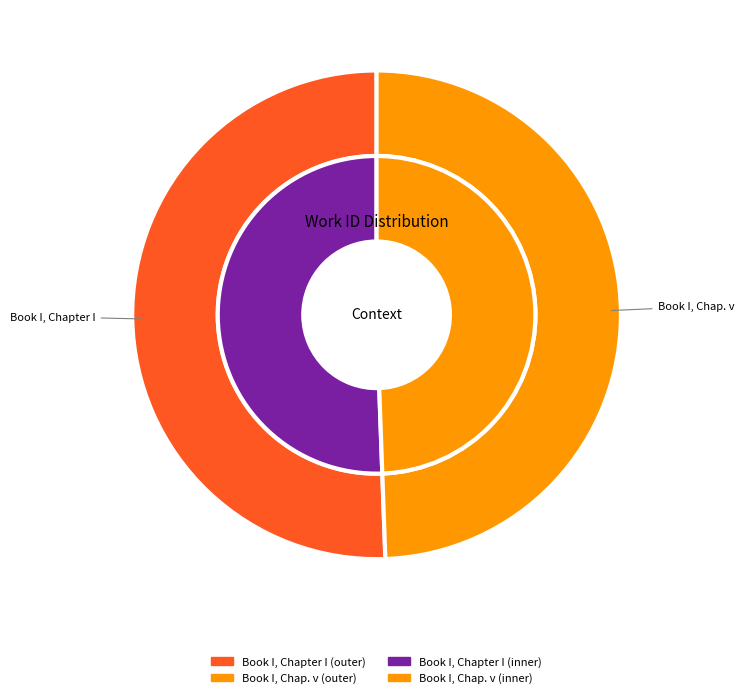

What is the majority slice?

Book I, Chapter I